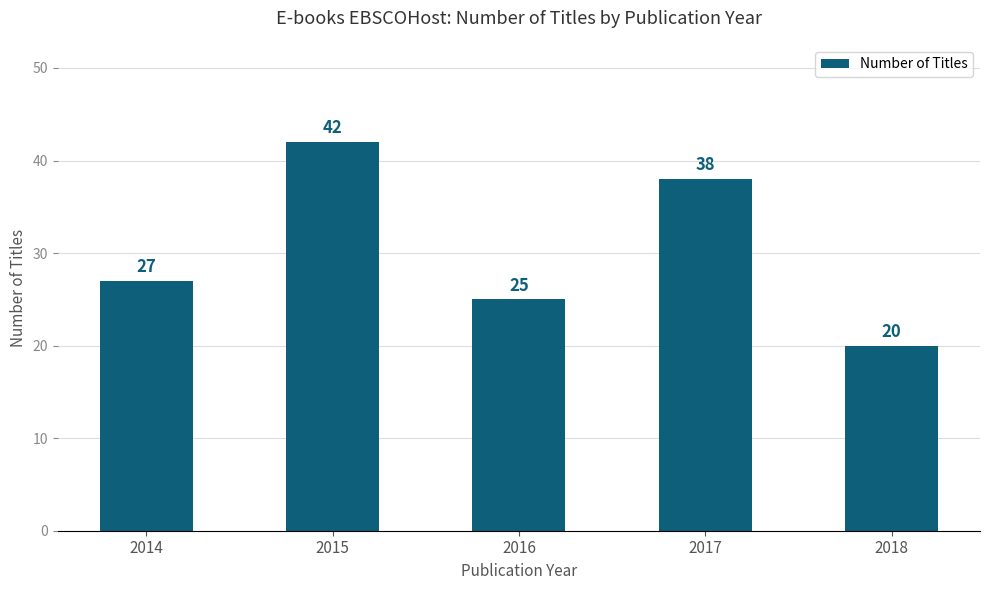

What is the difference between the second highest and minimum values?

18